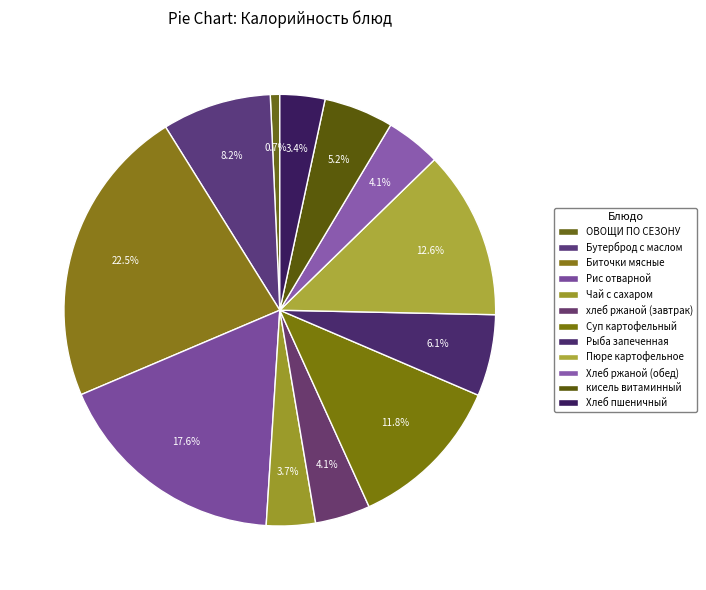

To the nearest percent, what is the combined percentage of хлеб ржаной (завтрак) and Пюре картофельное?

17%